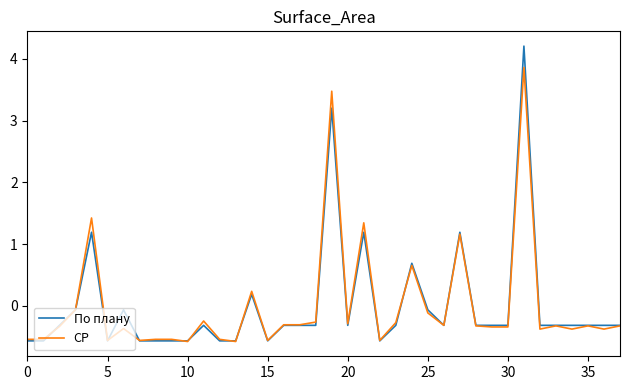

What is the difference between the maximum and minimum values in the СР series?

4.4